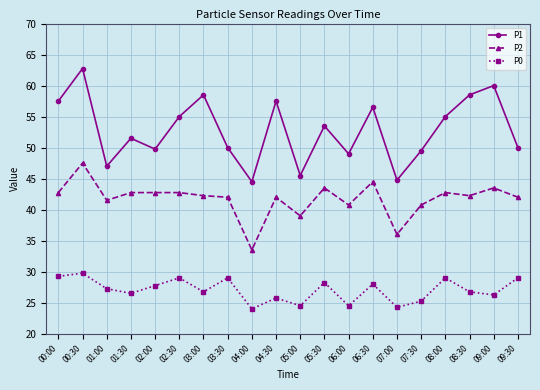

Where is P1 nearest to the value 53?

05:30